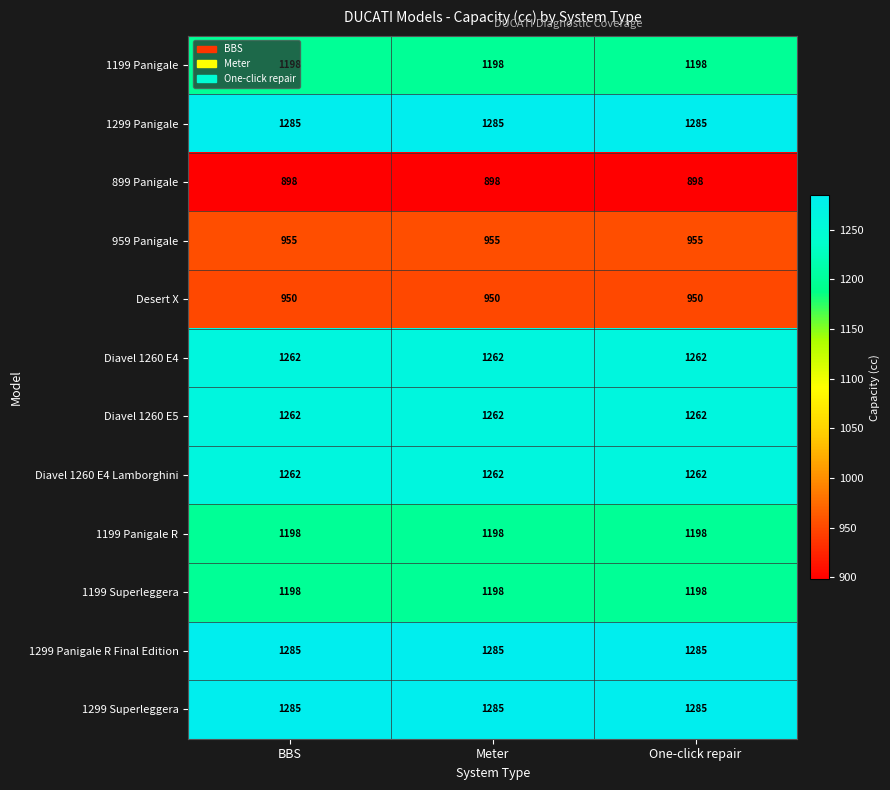

What is the spread (max minus min) of values at One-click repair?

387